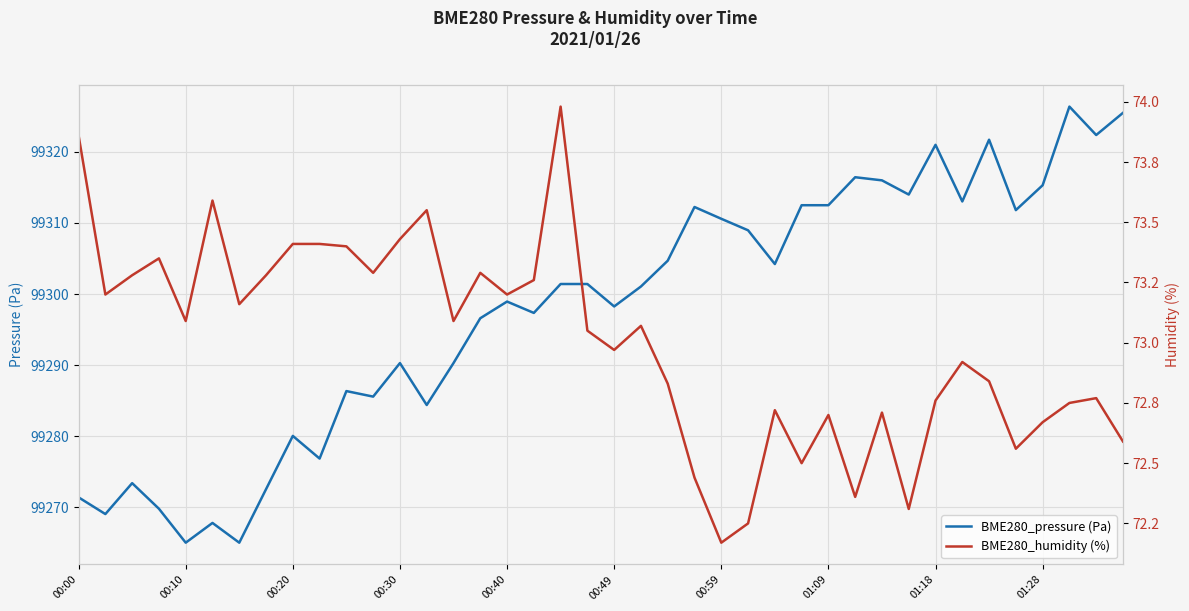

What is the total value across all series at 33?

99385.9